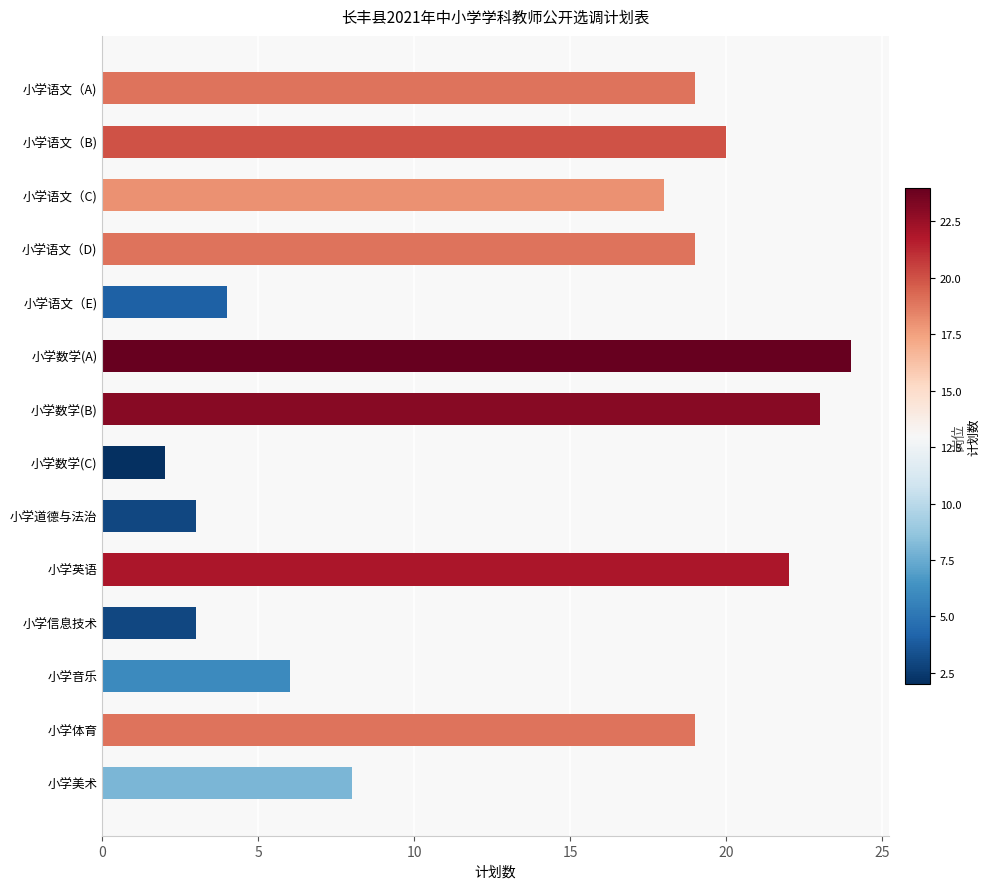

How many series are shown in this chart?

1